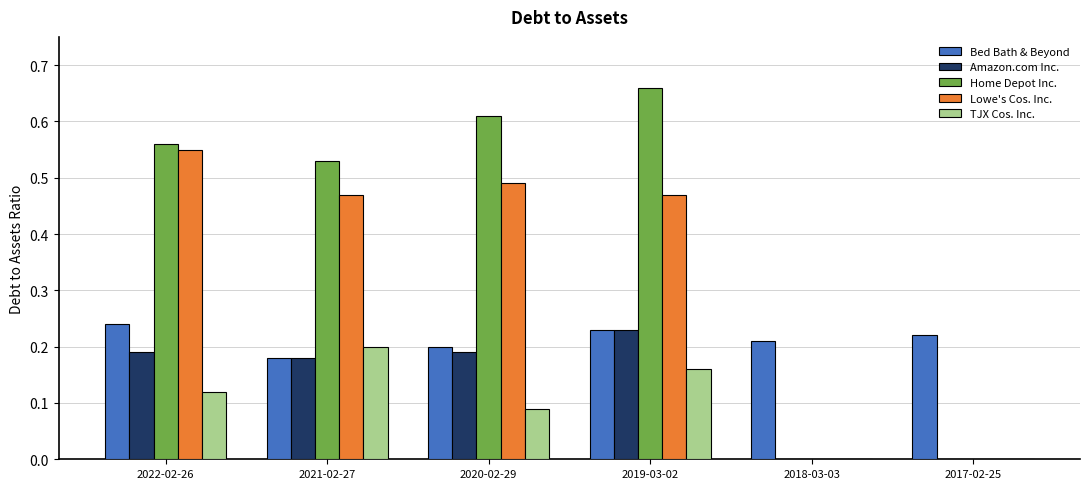

Is the value of Home Depot Inc. at 2022-02-26 greater than the value of Bed Bath & Beyond at 2017-02-25?

Yes